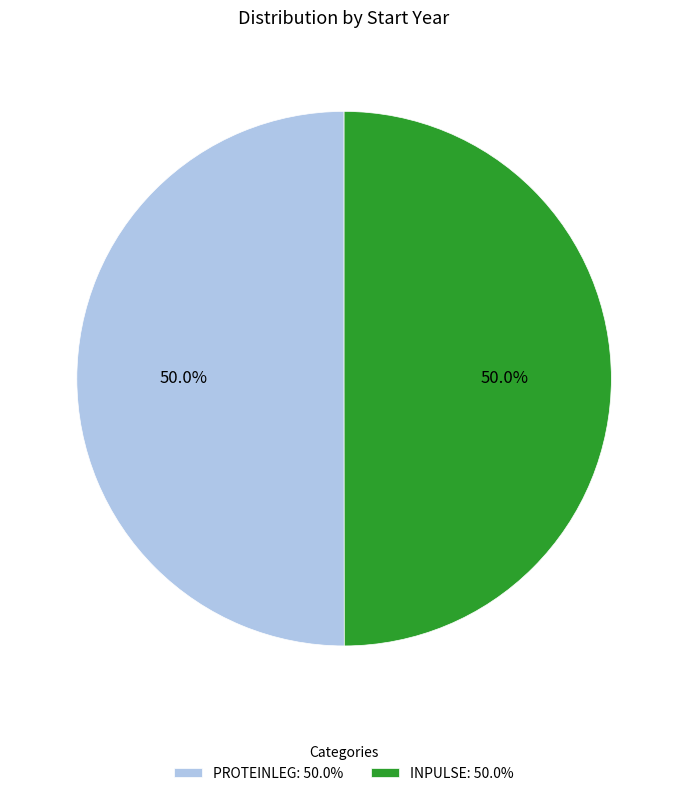

What portion of the pie excludes PROTEINLEG: 50.0%?

50.0%